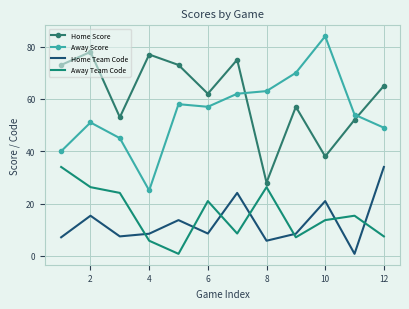

What is the difference between the maximum and minimum values in the Away Score series?

59.0